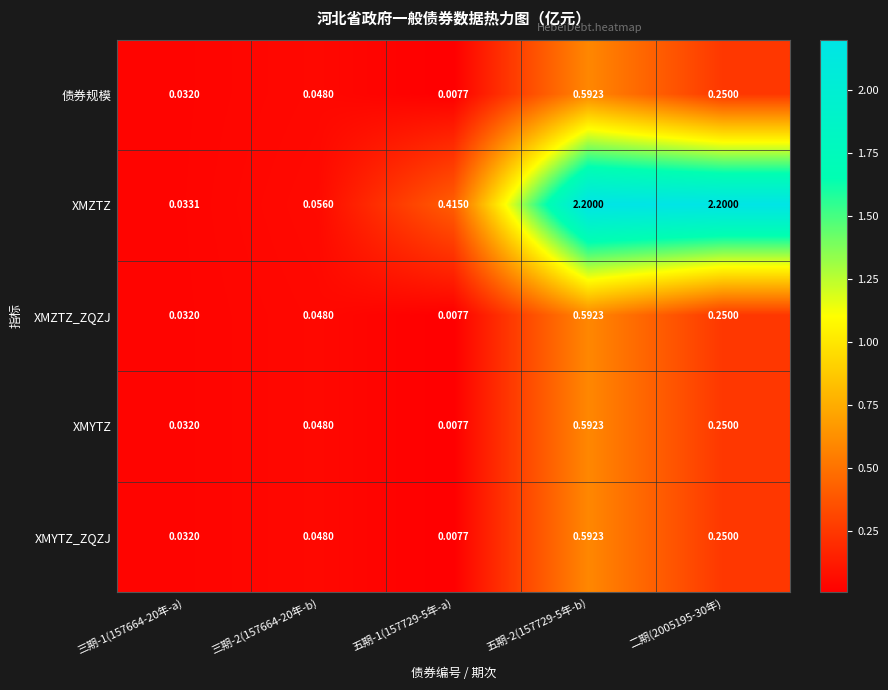

How many data points does each series have?

5